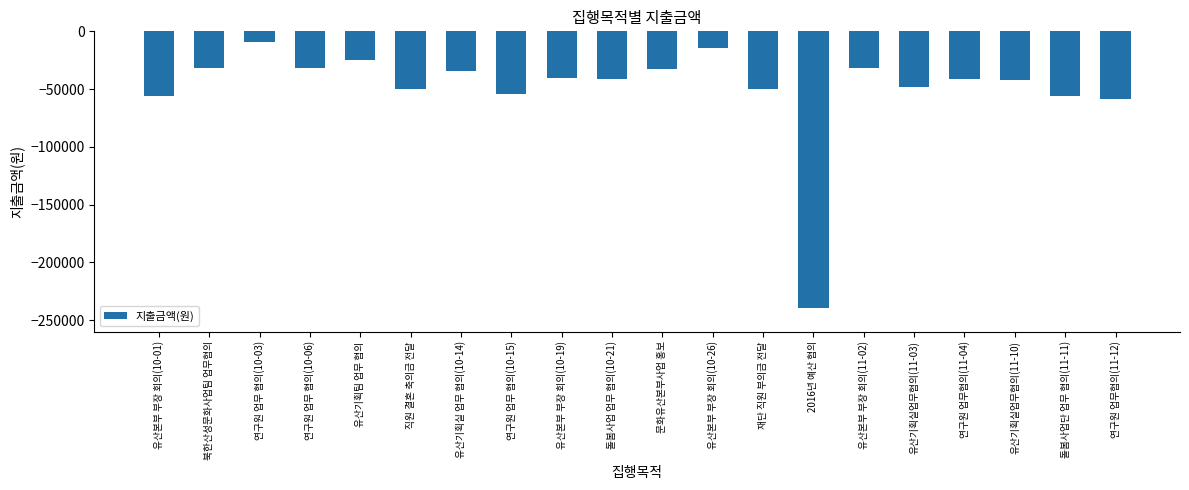

What is the sum of all values?

-988500